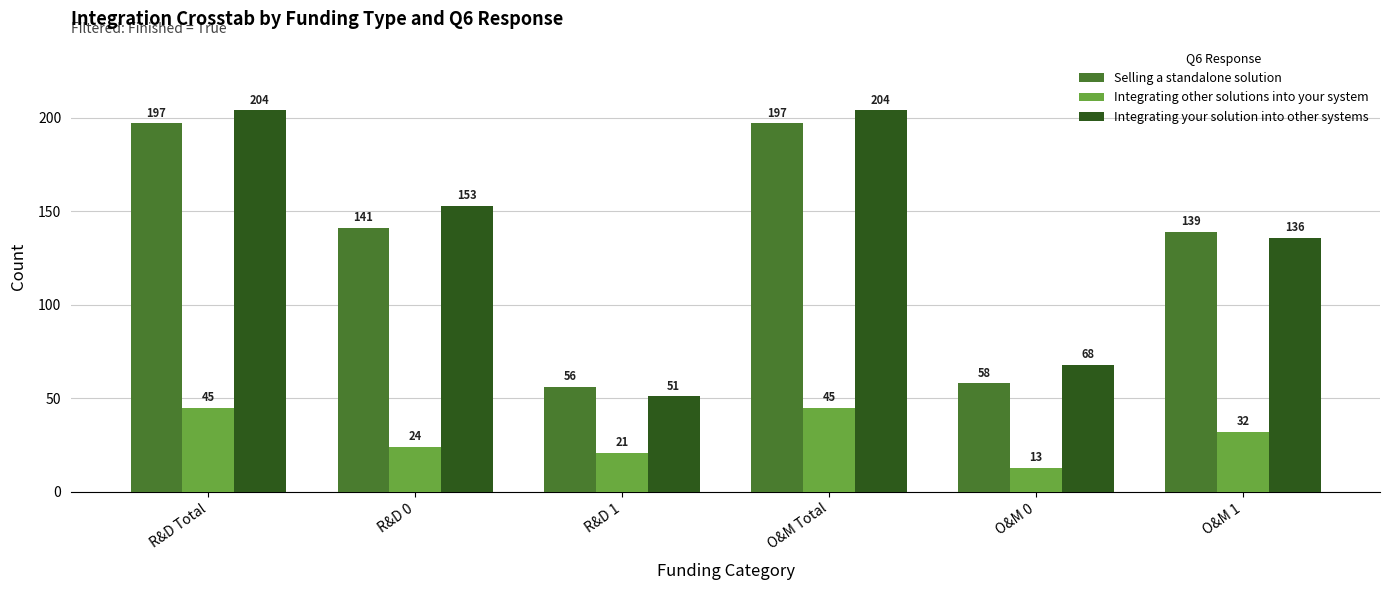

Does the chart contain any negative values?

No